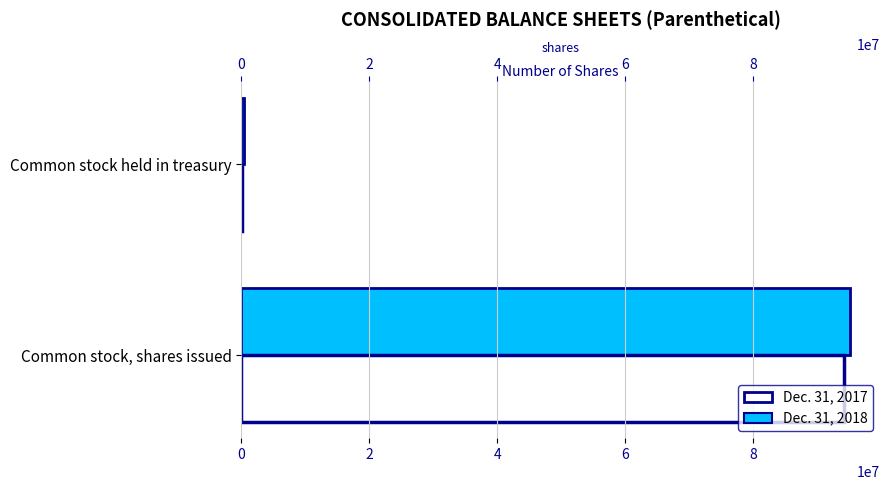

Count the number of data series in this chart.

2